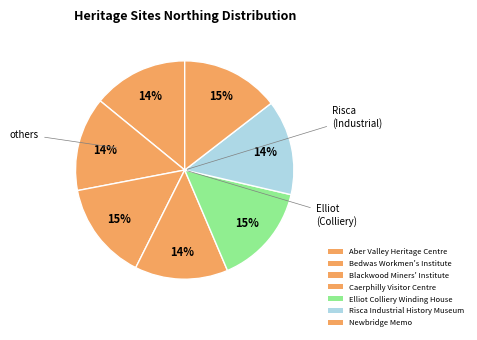

Is it true that Caerphilly Visitor Centre is 14% of the pie?

True